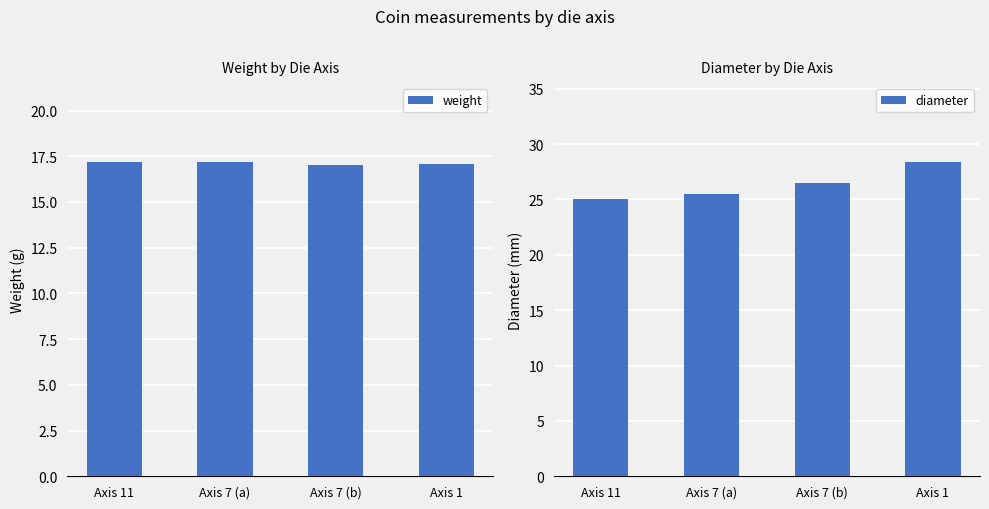

Does the chart contain any negative values?

No